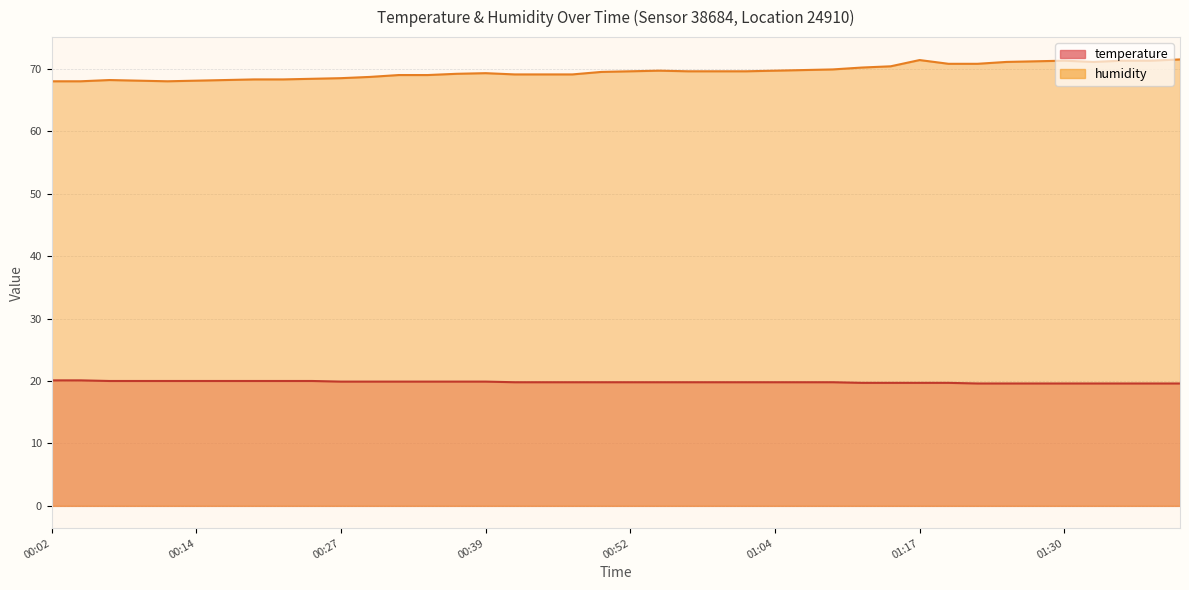

Read the humidity value at 00:27.

68.5